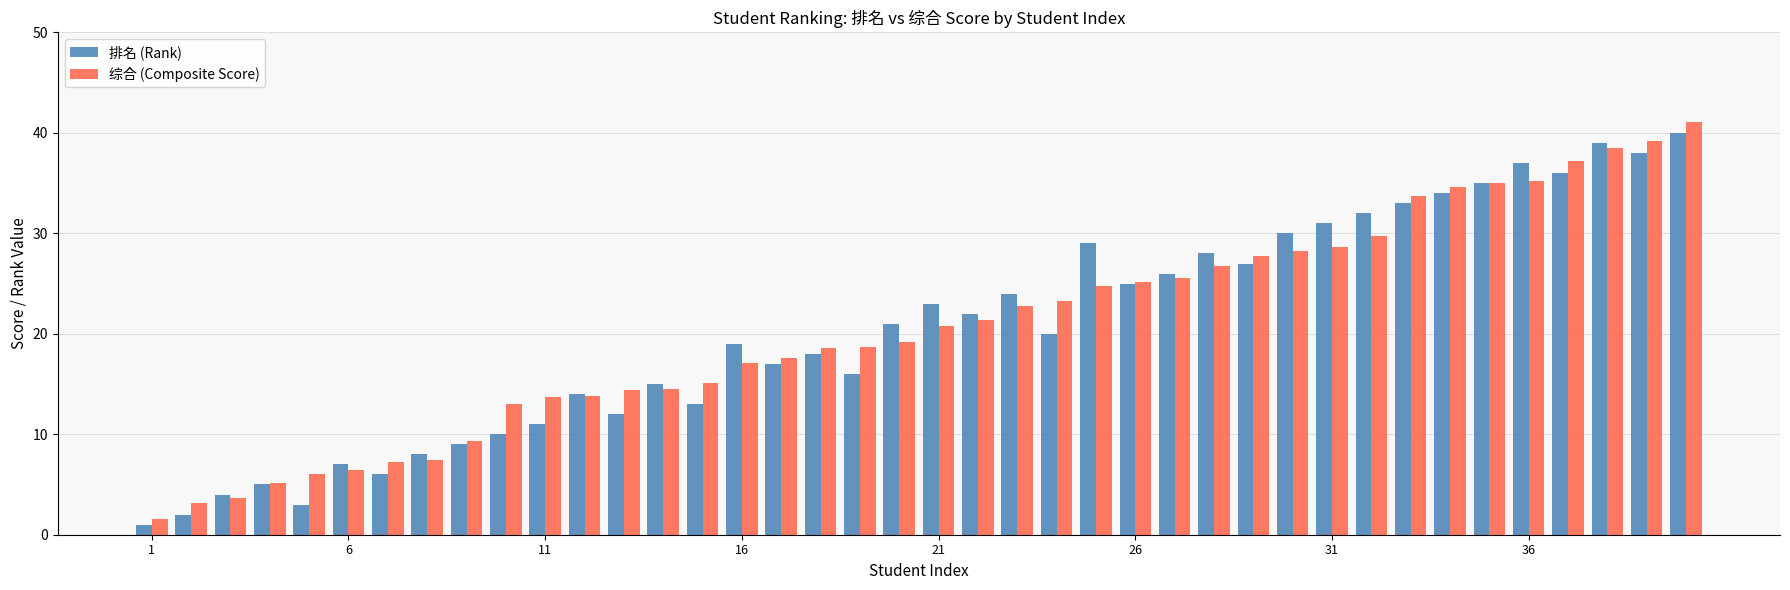

What is the sum of all 综合 (Composite Score) values?

825.1